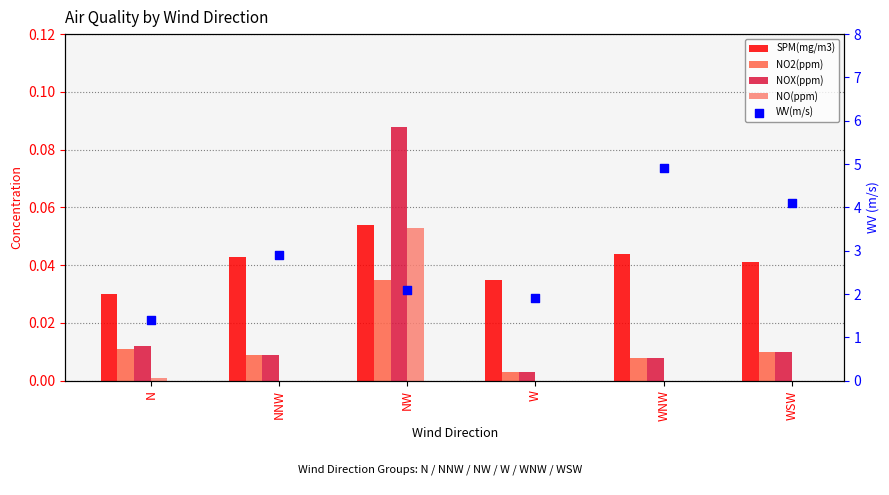

What are all the series names shown in the legend?

SPM(mg/m3), NO2(ppm), NOX(ppm), NO(ppm), WV(m/s)